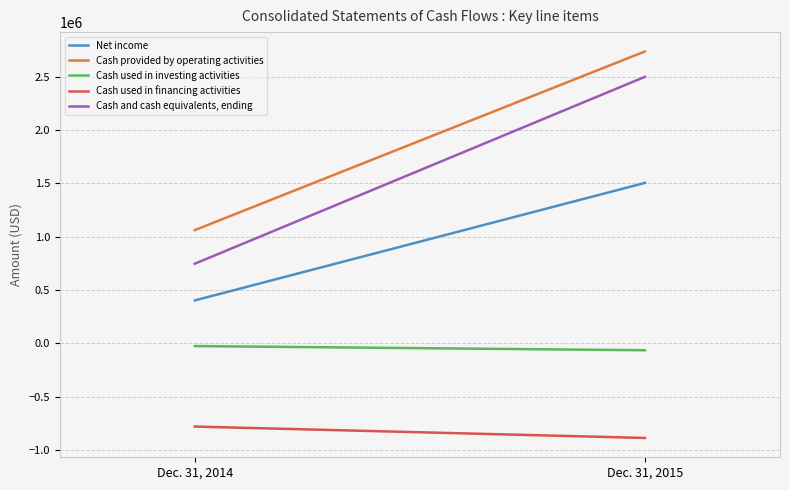

Rank the series by their maximum value, from lowest to highest.

Cash used in financing activities, Cash used in investing activities, Net income, Cash and cash equivalents, ending, Cash provided by operating activities